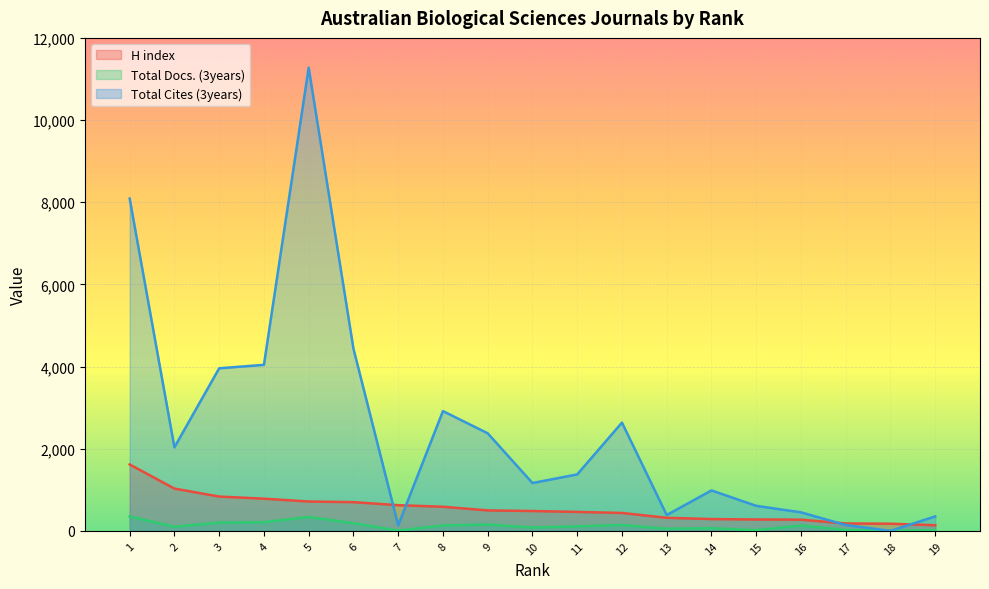

Does the chart display data point markers on the line(s)?

No